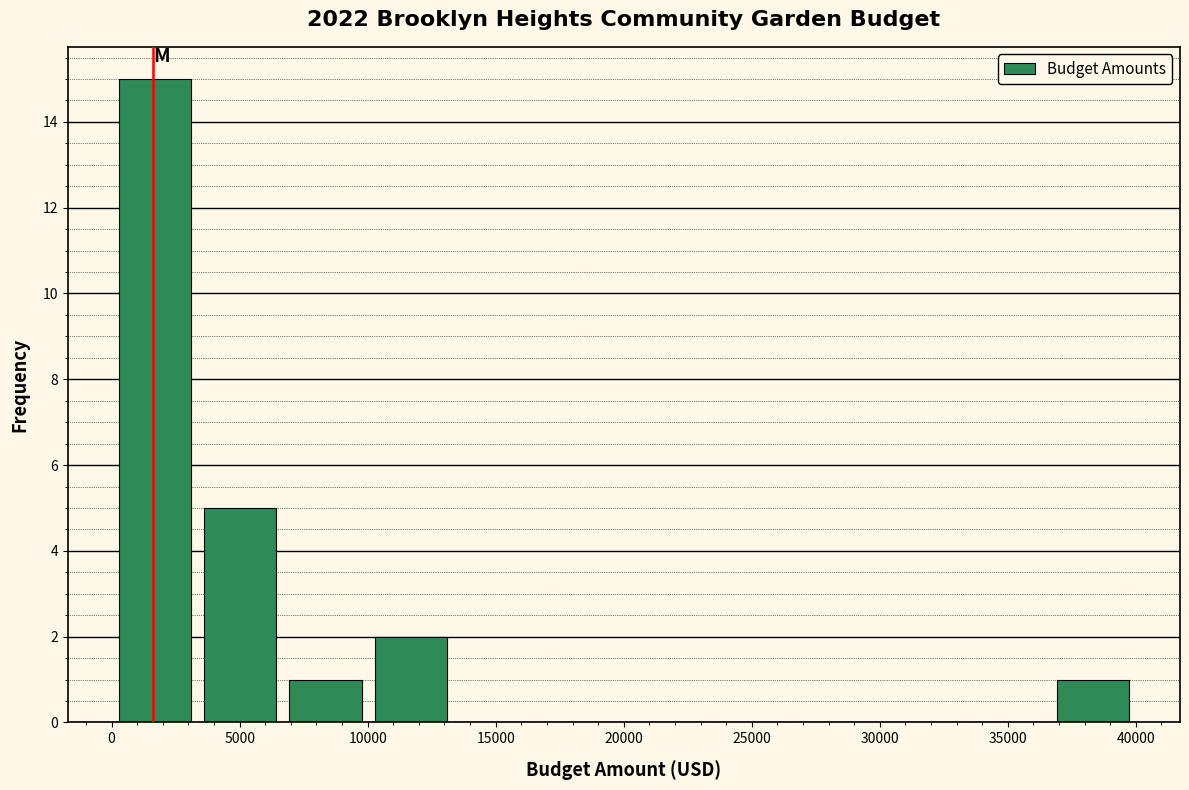

Over which range of the x-axis is the bar tallest?

0 to 3500